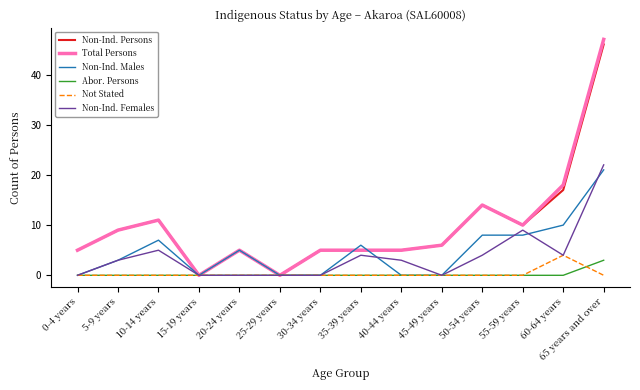

What is the difference between the highest and lowest values at 55-59 years?

10